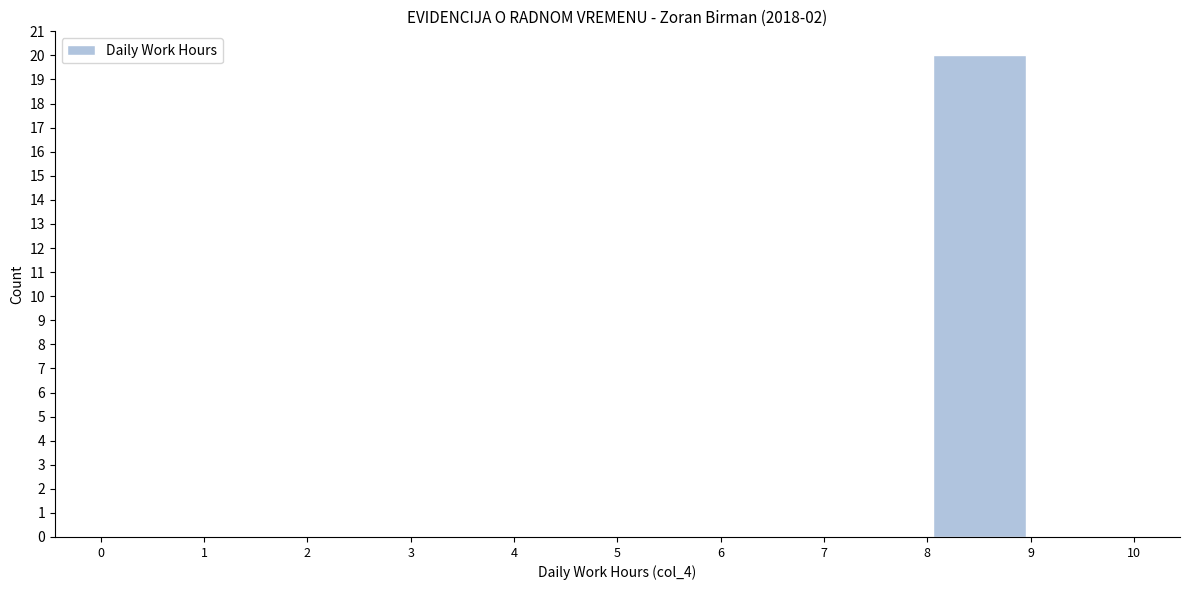

Reading left to right, list every bar in this chart as the range it spans on the x-axis followed by its height. The values are not printed on the chart, so give them approximately, as read against the axis.

0 to 1: 0
1 to 2: 0
2 to 3: 0
3 to 4: 0
4 to 5: 0
5 to 6: 0
6 to 7: 0
7 to 8: 0
8 to 9: 20
9 to 10: 0